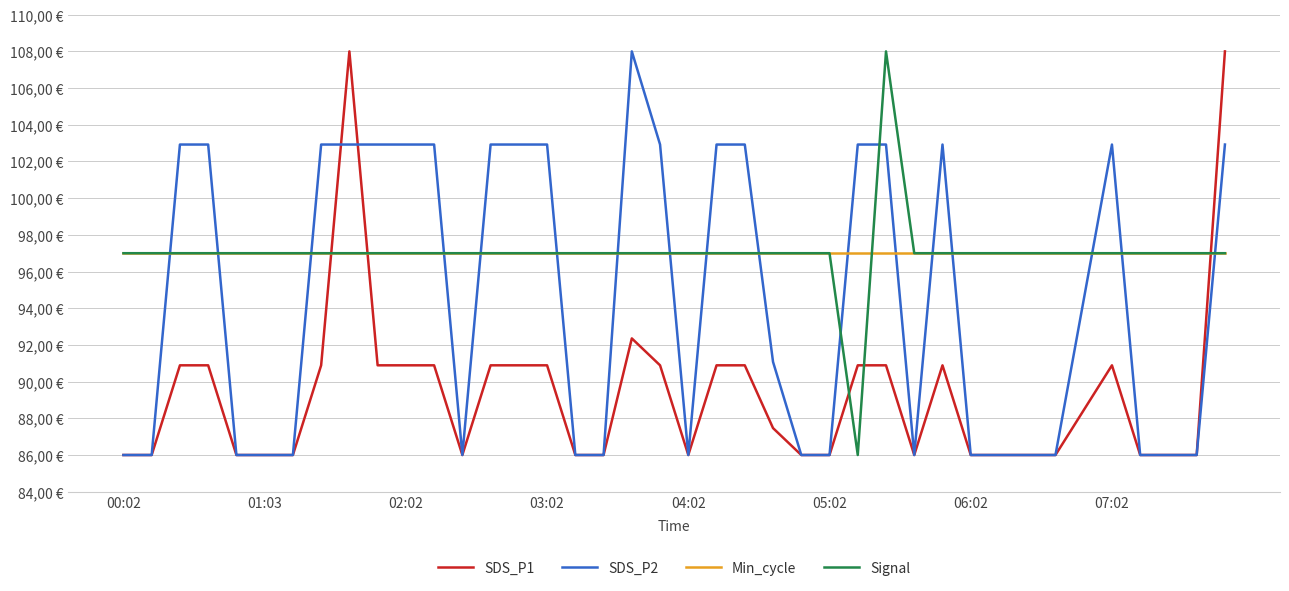

What are all the series names shown in the legend?

SDS_P1, SDS_P2, Min_cycle, Signal